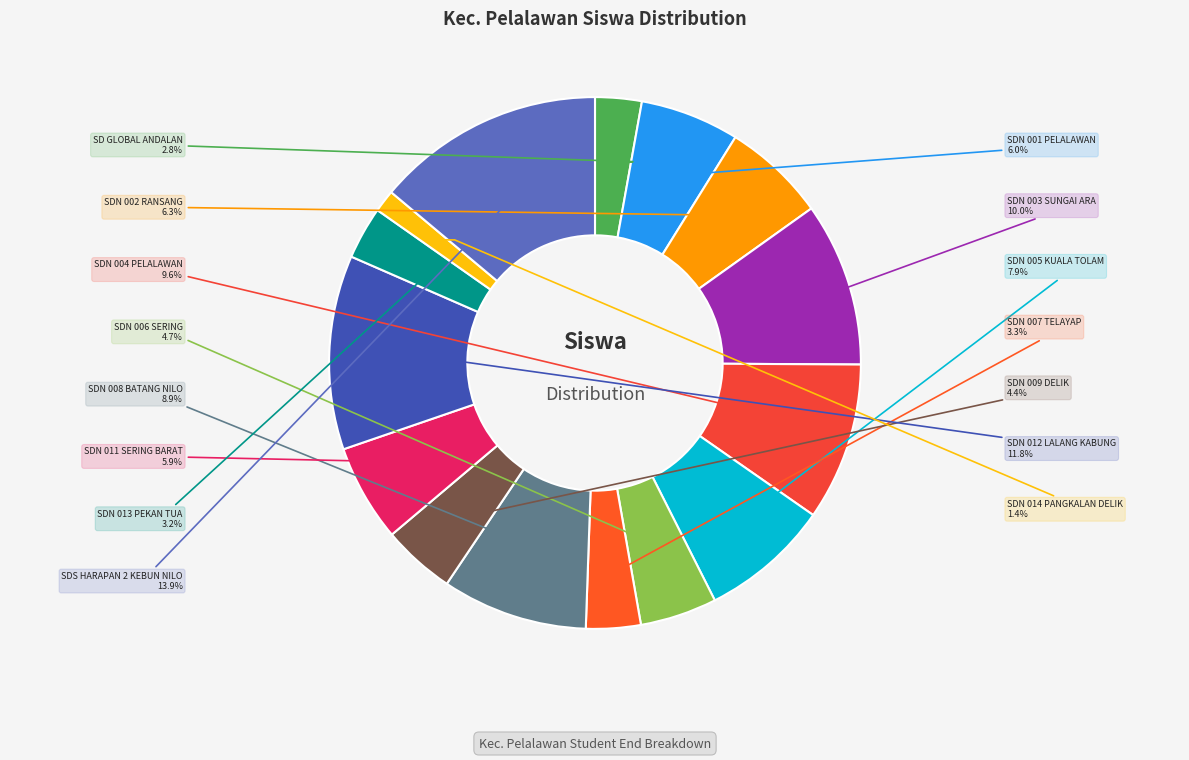

Between SD GLOBAL ANDALAN and SDN 005 KUALA TOLAM, which is larger?

SDN 005 KUALA TOLAM